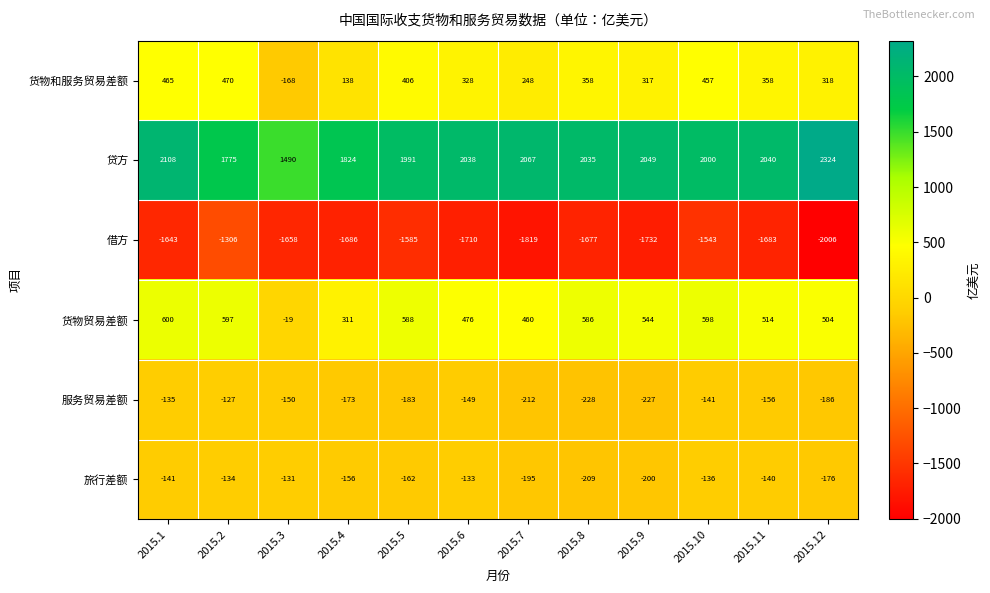

Rank the series by their maximum value, from lowest to highest.

借方, 旅行差额, 服务贸易差额, 货物和服务贸易差额, 货物贸易差额, 贷方